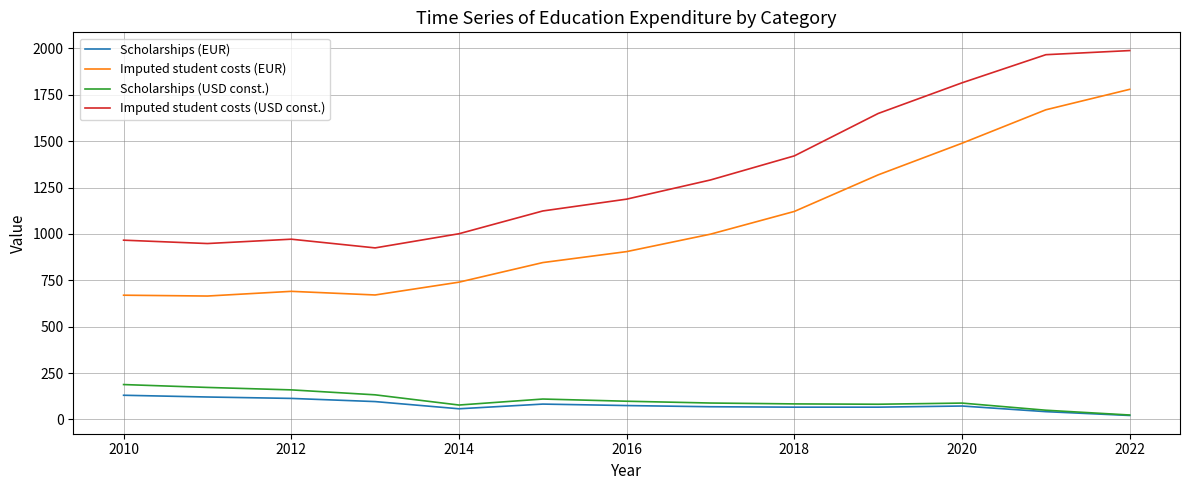

Which series has the largest total across all categories?

Imputed student costs (USD const.)